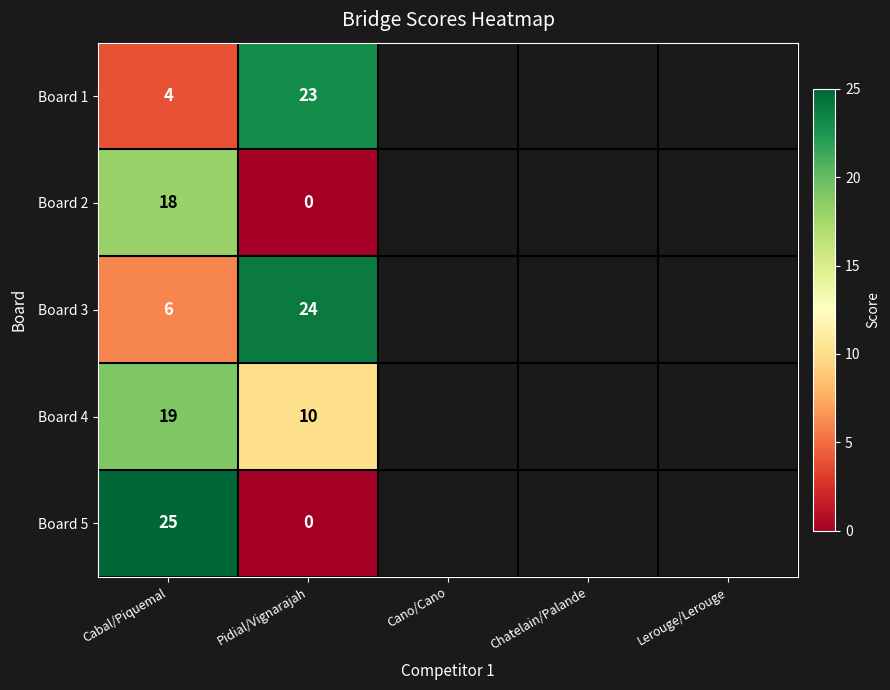

At which category does the chart reach its minimum across all series?

Pidial/Vignarajah